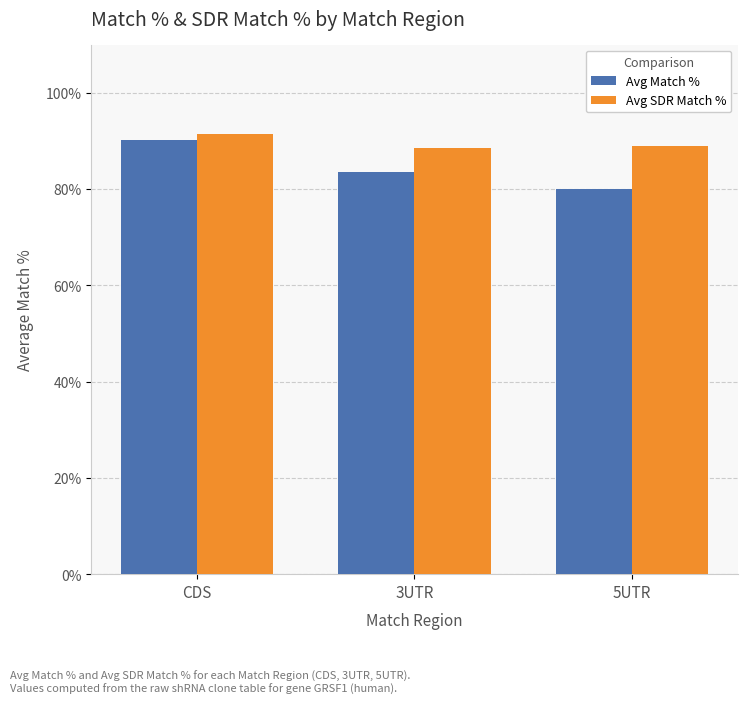

What is the minimum value shown in the chart?

80.0